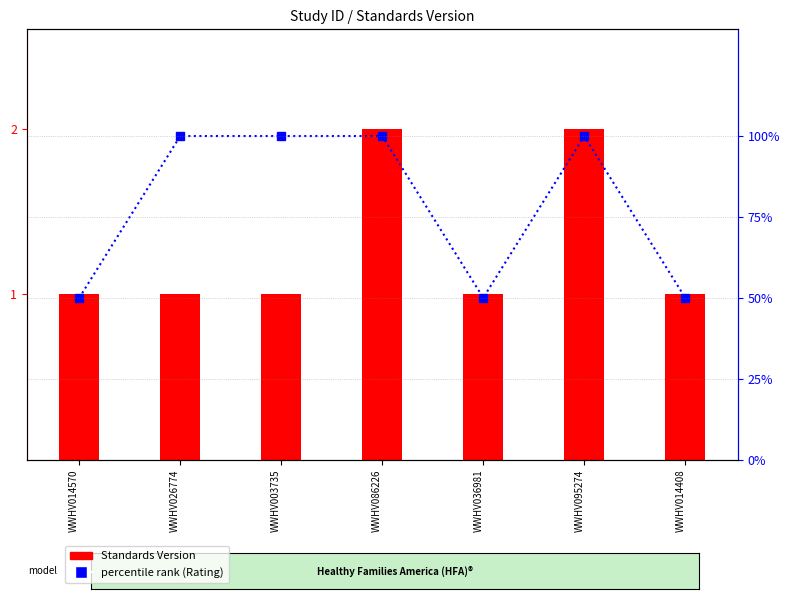

The value of percentile rank (Rating) at WWHV095274 is 42. True or false?

False